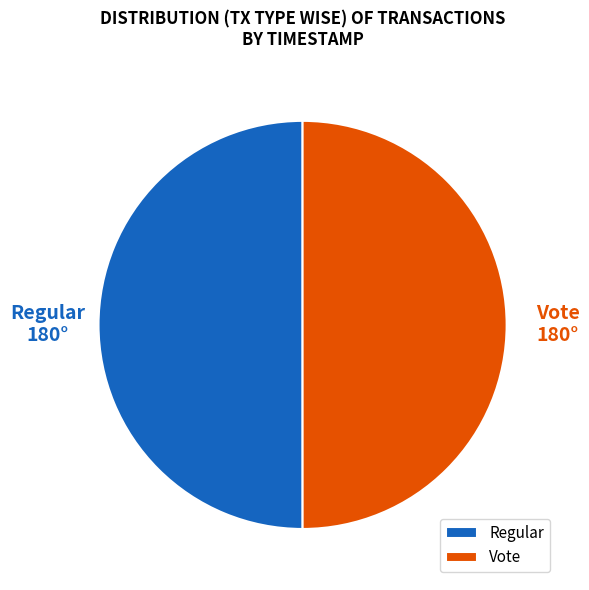

True or false: Regular accounts for 50% of the total.

True